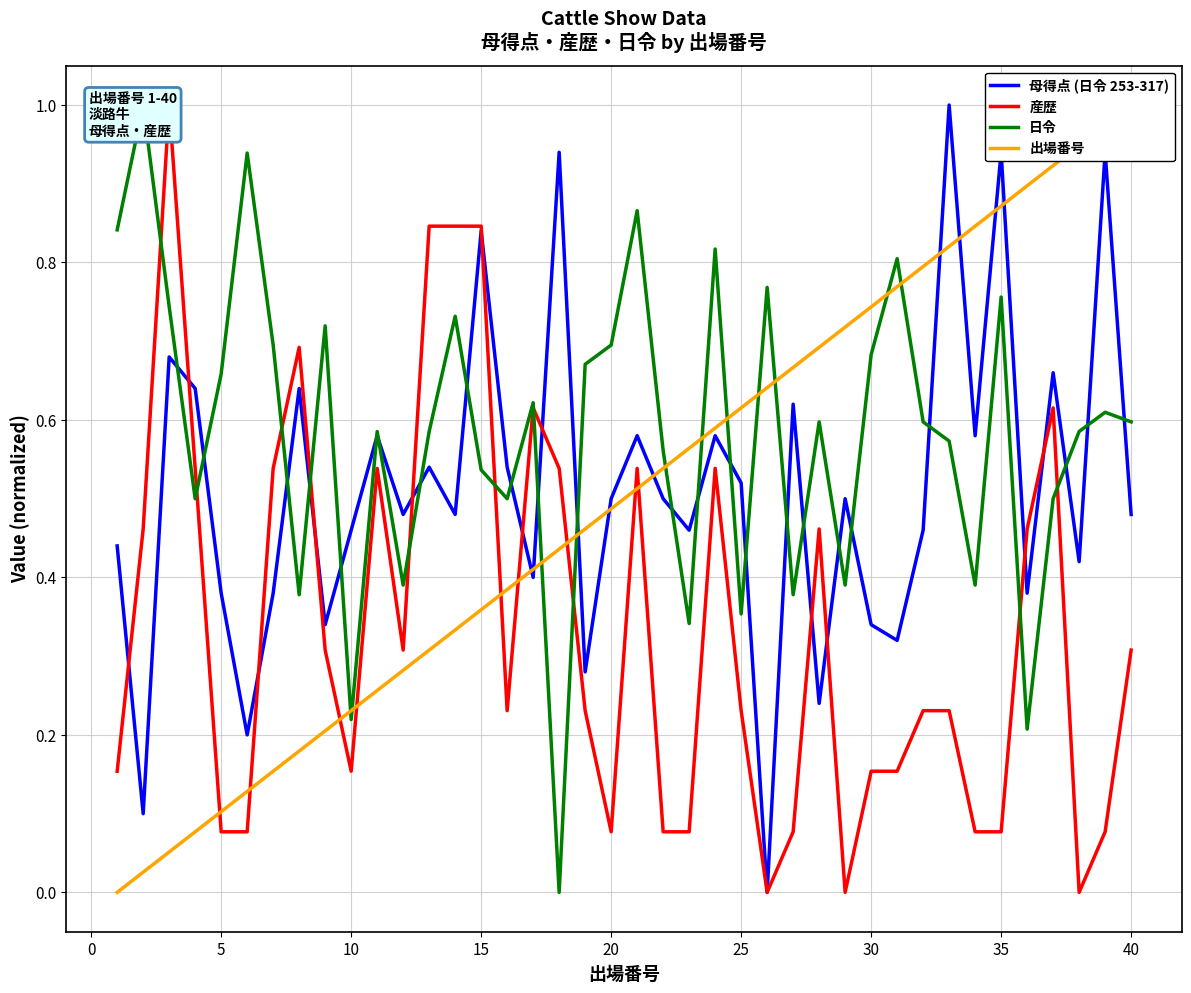

The value of 母得点 (日令 253-317) at 5 is 0.1. True or false?

False